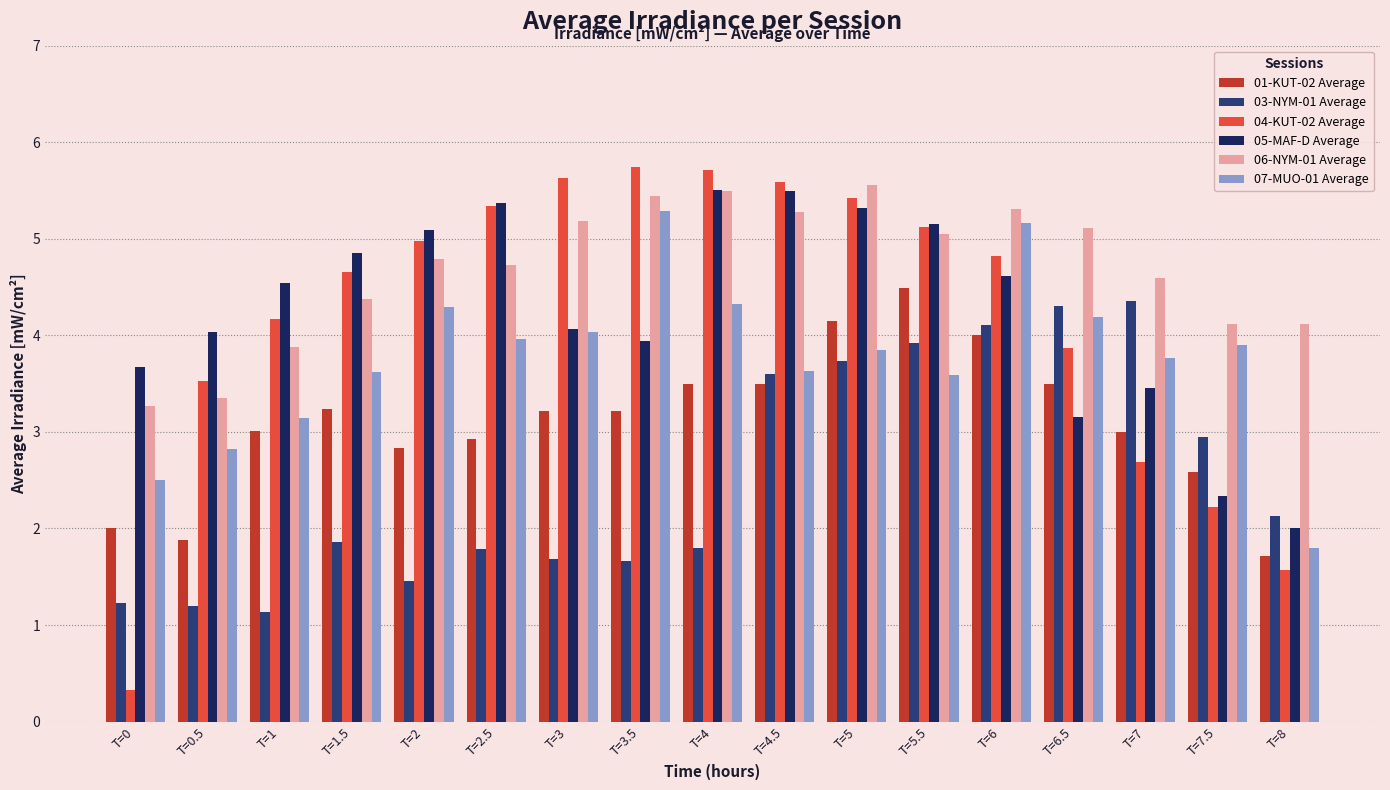

Which series has the largest total across all categories?

06-NYM-01 Average